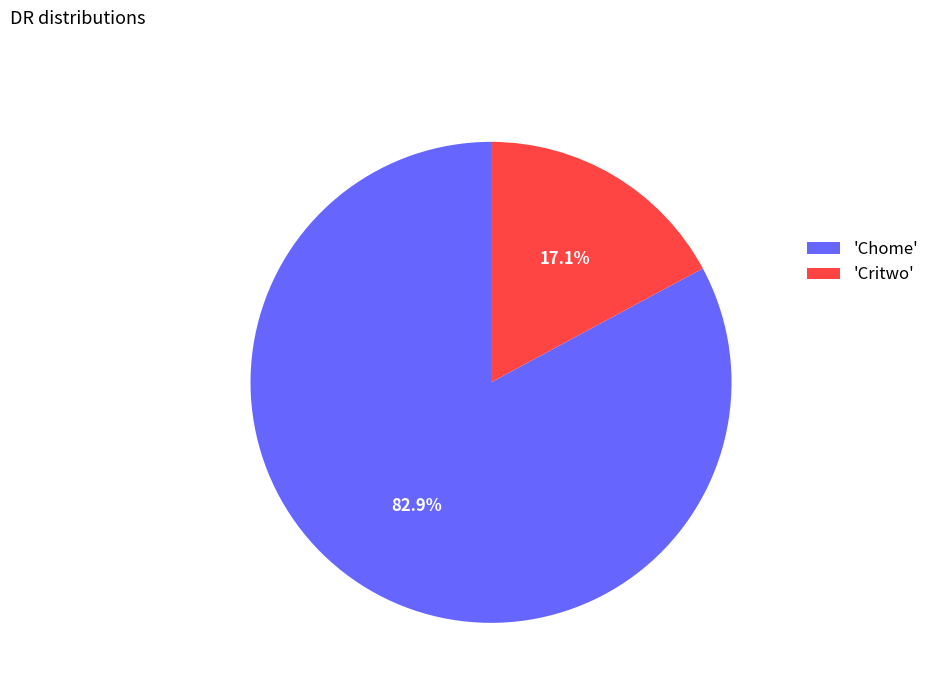

To the nearest percent, what is the average slice percentage?

50%